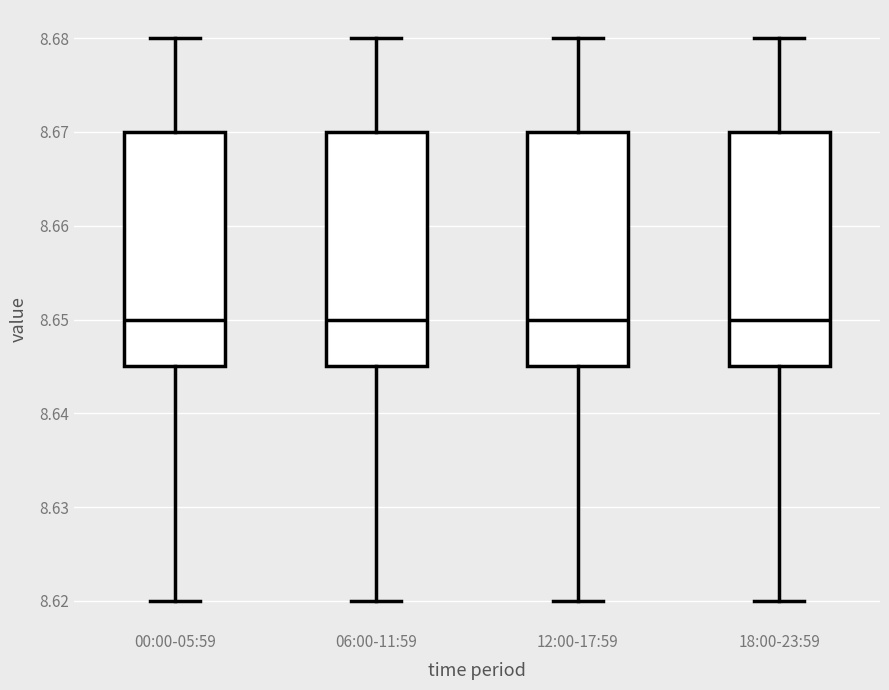

Reading left to right, read every box against the y-axis: the position of its median line, the range the box covers, and the ends of its whiskers. The values are not printed on the chart, so give them approximately, as read against the axis.

00:00-05:59: median 8.650, box 8.645 to 8.670, whiskers 8.620 to 8.680
06:00-11:59: median 8.650, box 8.645 to 8.670, whiskers 8.620 to 8.680
12:00-17:59: median 8.650, box 8.645 to 8.670, whiskers 8.620 to 8.680
18:00-23:59: median 8.650, box 8.645 to 8.670, whiskers 8.620 to 8.680